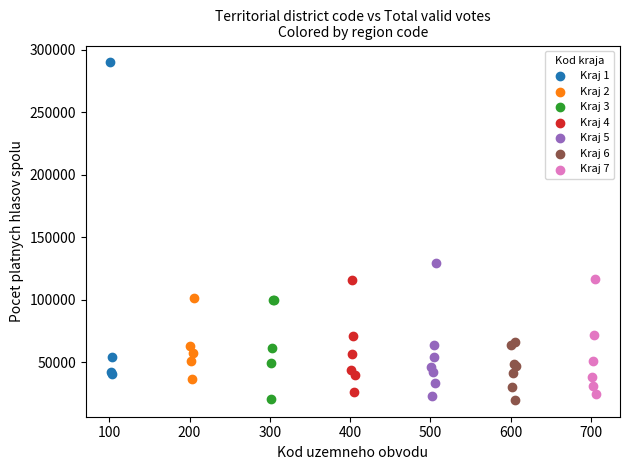

What are all the series names shown in the legend?

Kraj 1, Kraj 2, Kraj 3, Kraj 4, Kraj 5, Kraj 6, Kraj 7